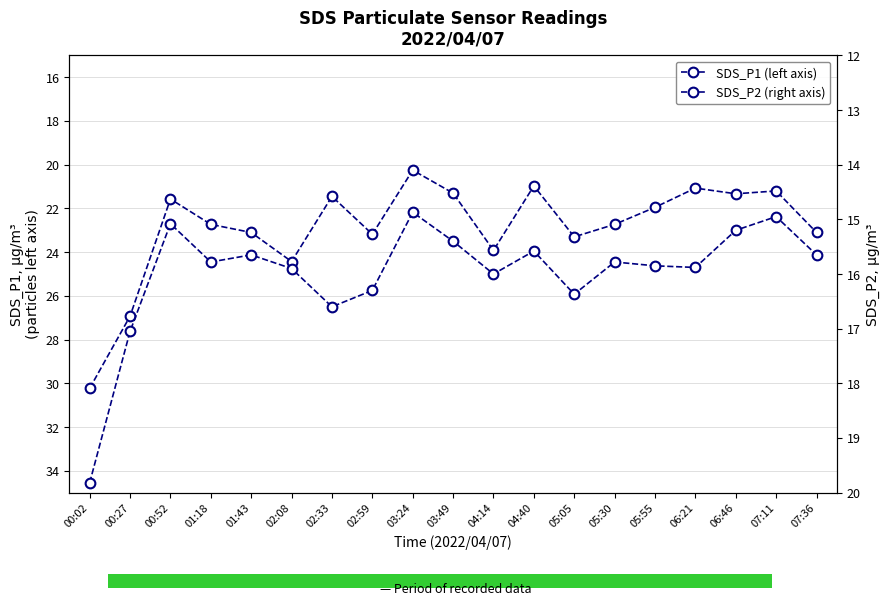

Rank the categories by SDS_P2 value from highest to lowest.

00:02, 00:27, 02:33, 05:05, 02:59, 04:14, 02:08, 06:21, 05:55, 01:18, 05:30, 01:43, 07:36, 04:40, 03:49, 06:46, 00:52, 07:11, 03:24